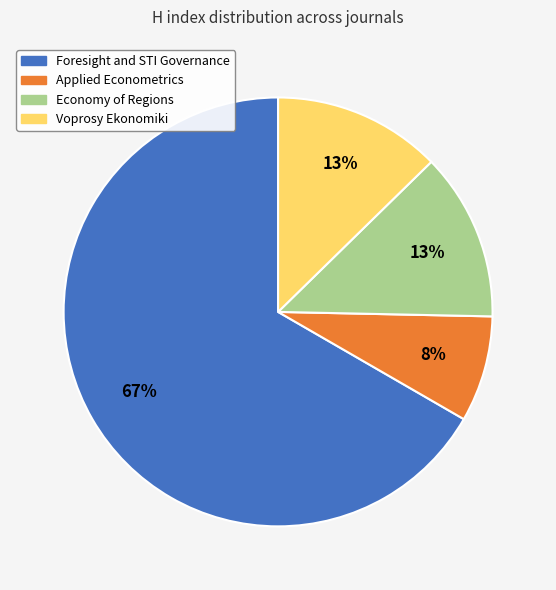

Count the number of slices in the pie.

4